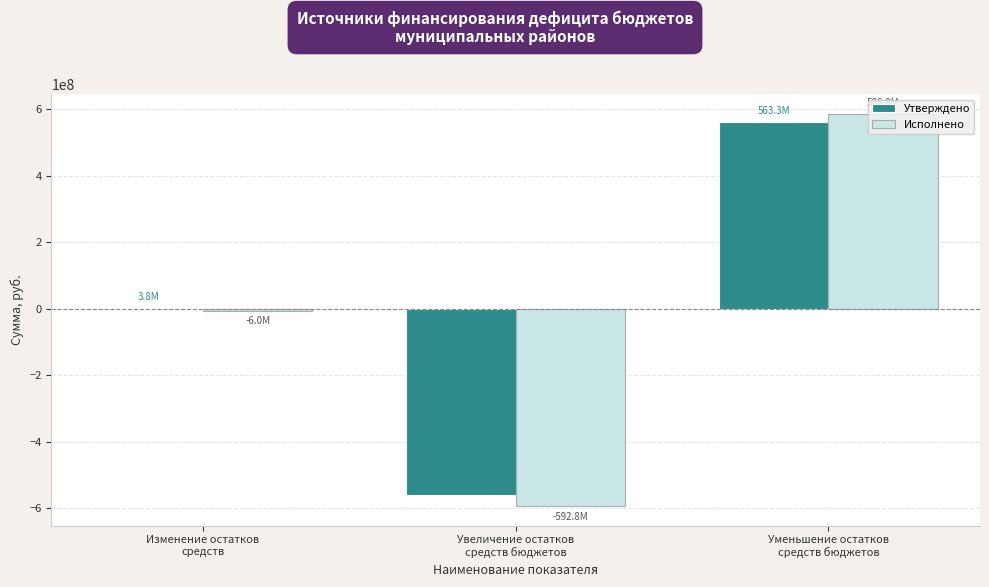

What is the approximate value of Исполнено at Изменение остатков
средств?

-6009214.7